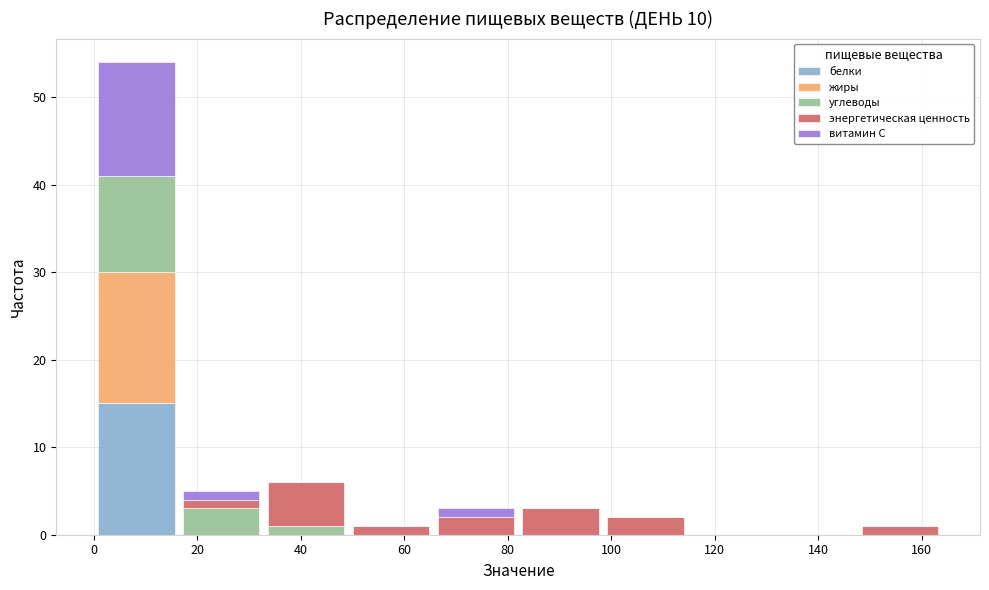

Reading left to right, transcribe this chart: for each stacked bar, give the range it covers on the x-axis and its total height. Neither the bar edges nor the heights are printed on the chart, so give them approximately, as read against the axes.

0.0 to 16.4: 54
16.4 to 32.8: 5
32.8 to 49.2: 6
49.2 to 65.6: 1
65.6 to 82.0: 3
82.0 to 98.4: 3
98.4 to 114.8: 2
114.8 to 131.2: 0
131.2 to 147.6: 0
147.6 to 164.0: 1